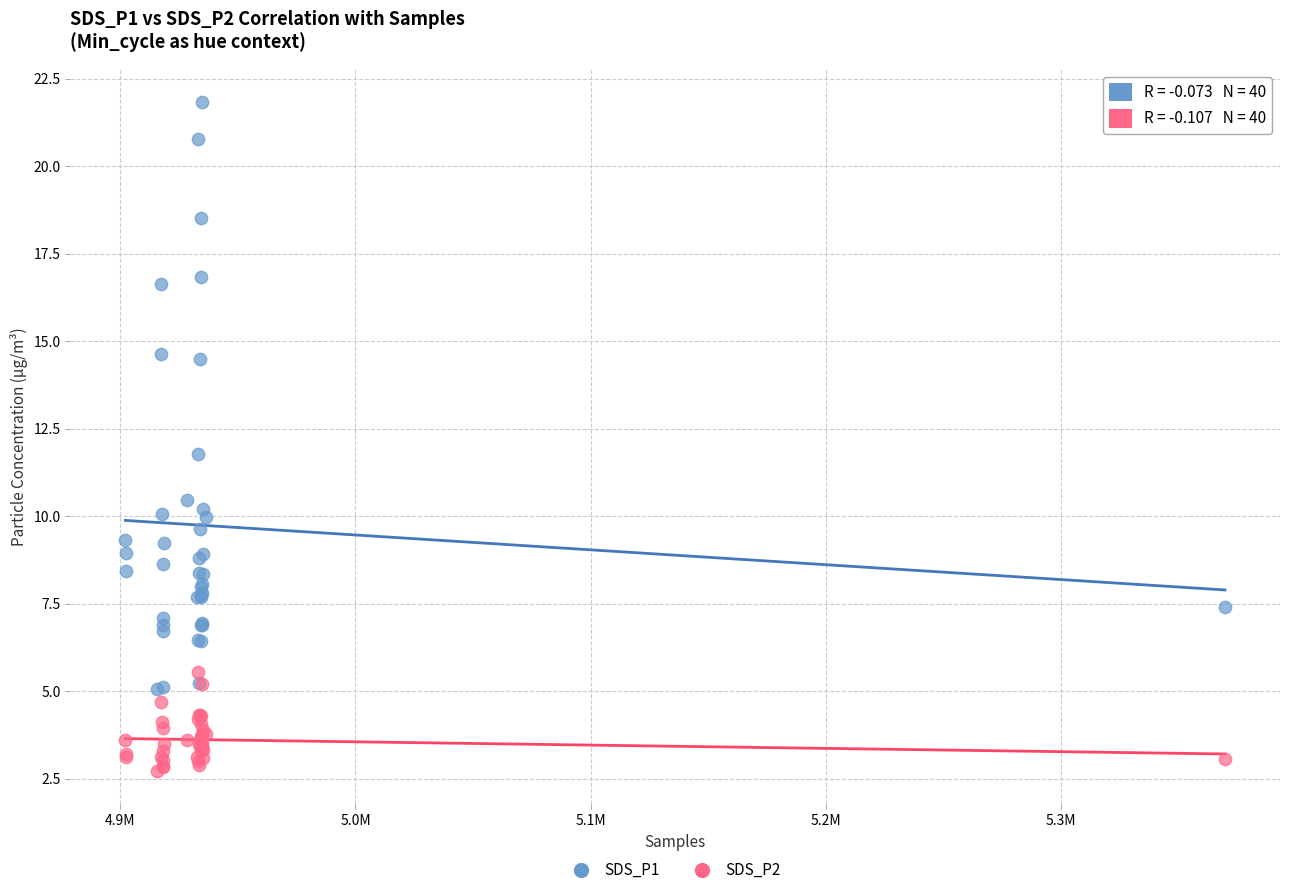

Across all series, what Y value is closest to 12?

11.8